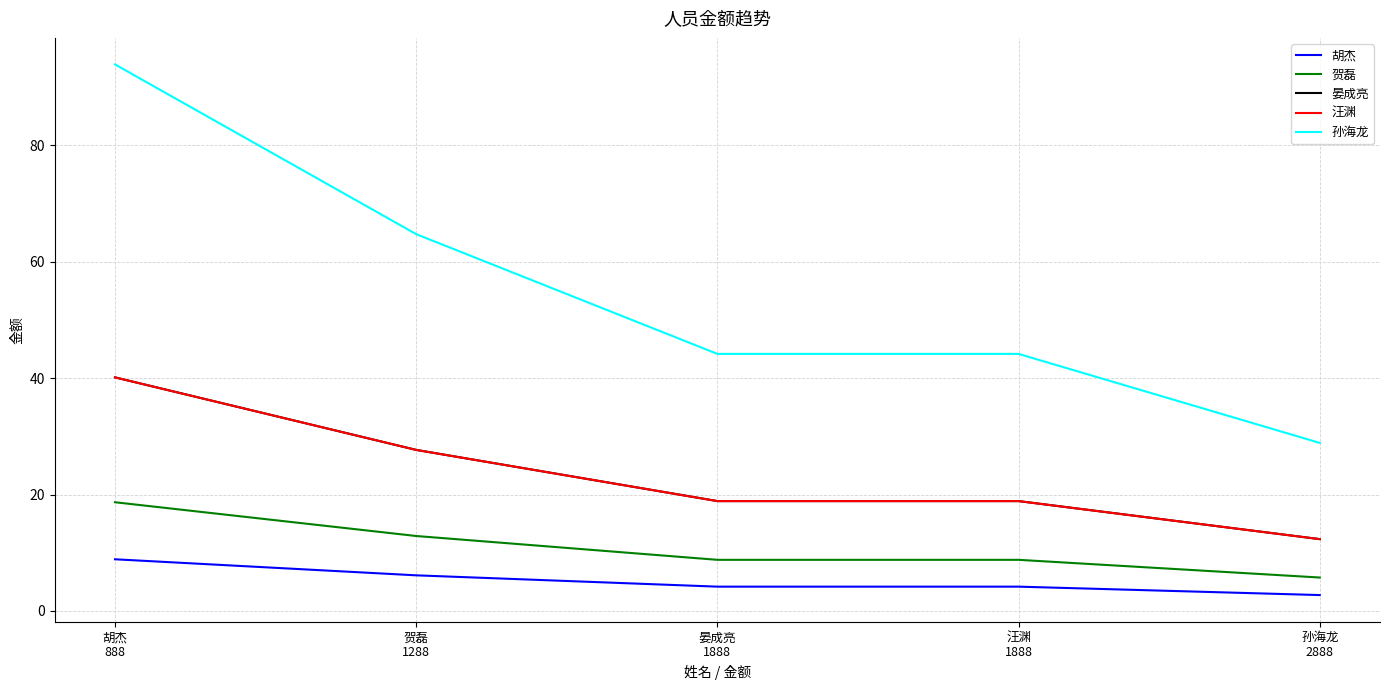

The value of 孙海龙 at 汪渊
1888 is 44.2. True or false?

True